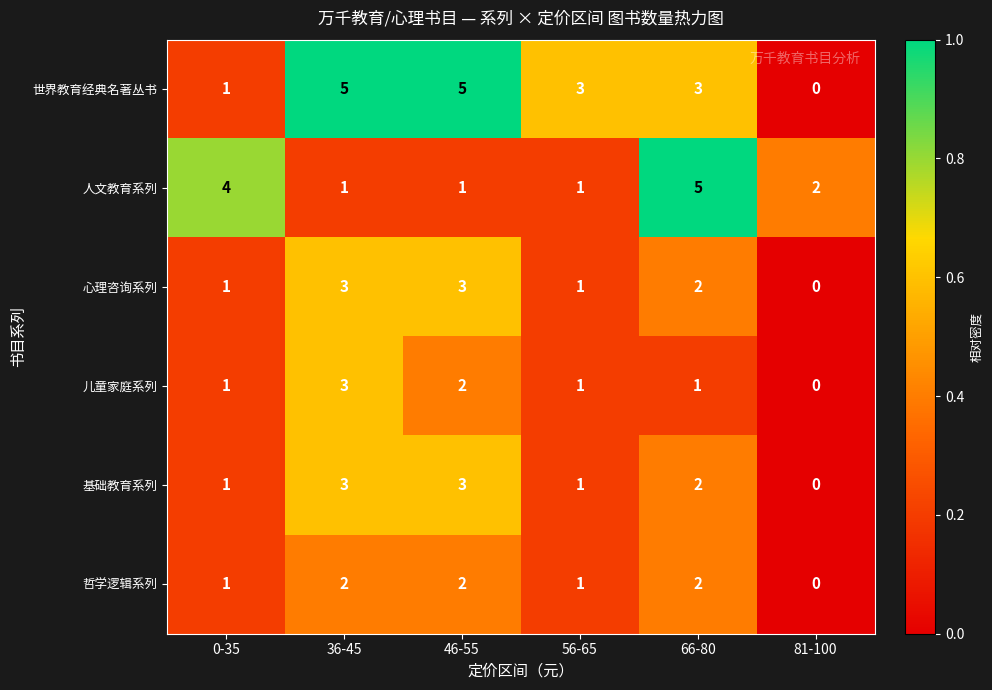

What is the sum of all 儿童家庭系列 values?

8